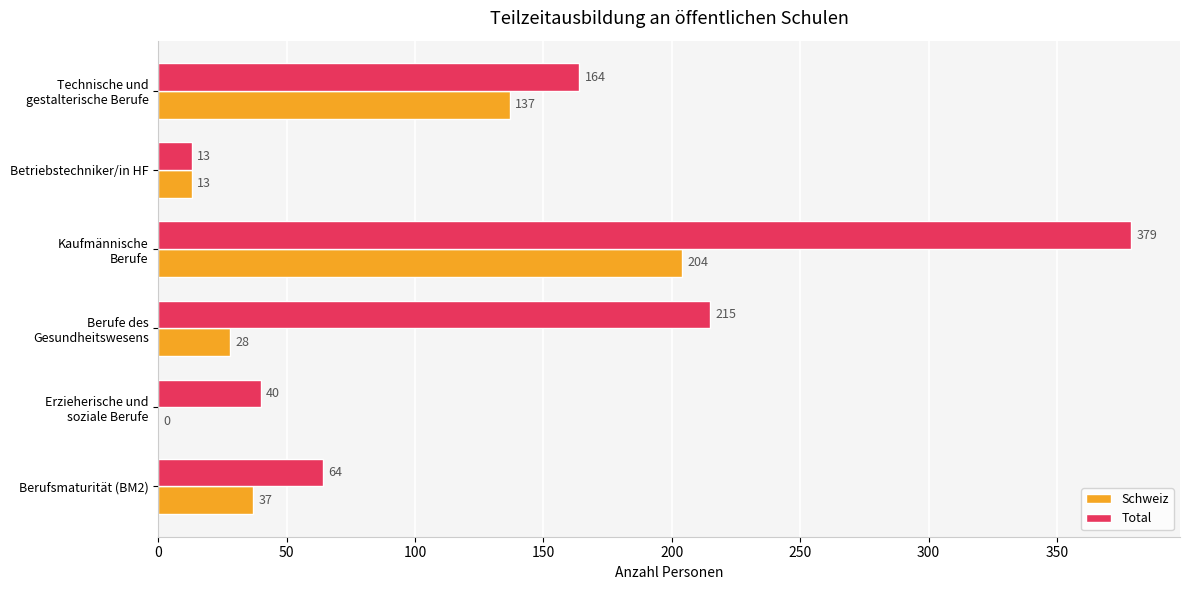

Read the Total value at Betriebstechniker/in HF, to the nearest 5.

15